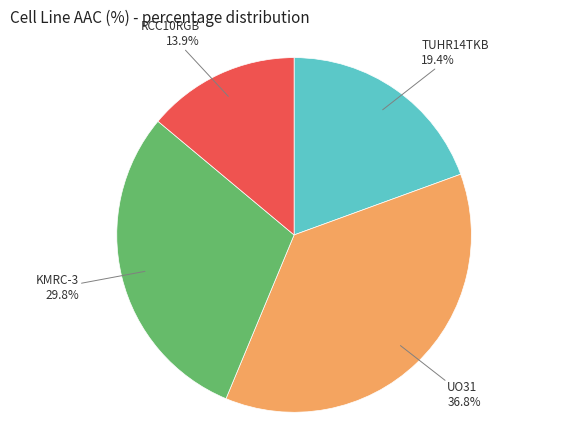

Is there a majority slice in this chart?

No